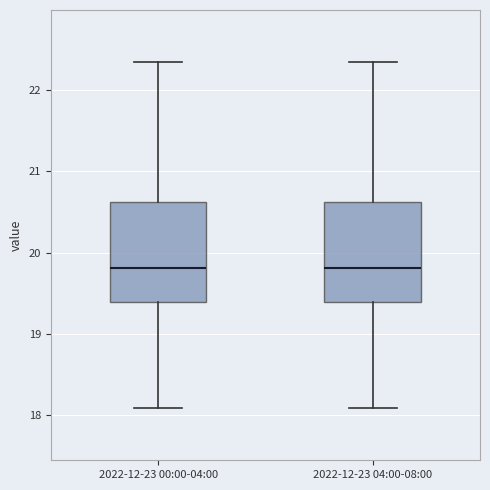

Where is the lower edge of the box for 2022-12-23 00:00-04:00 on the y-axis? The values are not printed on the chart, so give them approximately, as read against the axis.

19.4